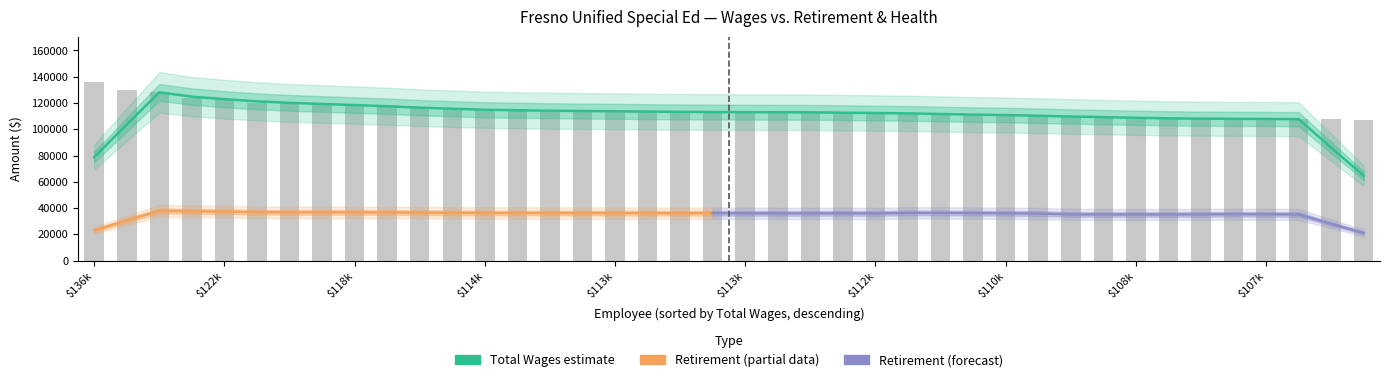

Does the chart contain any negative values?

No